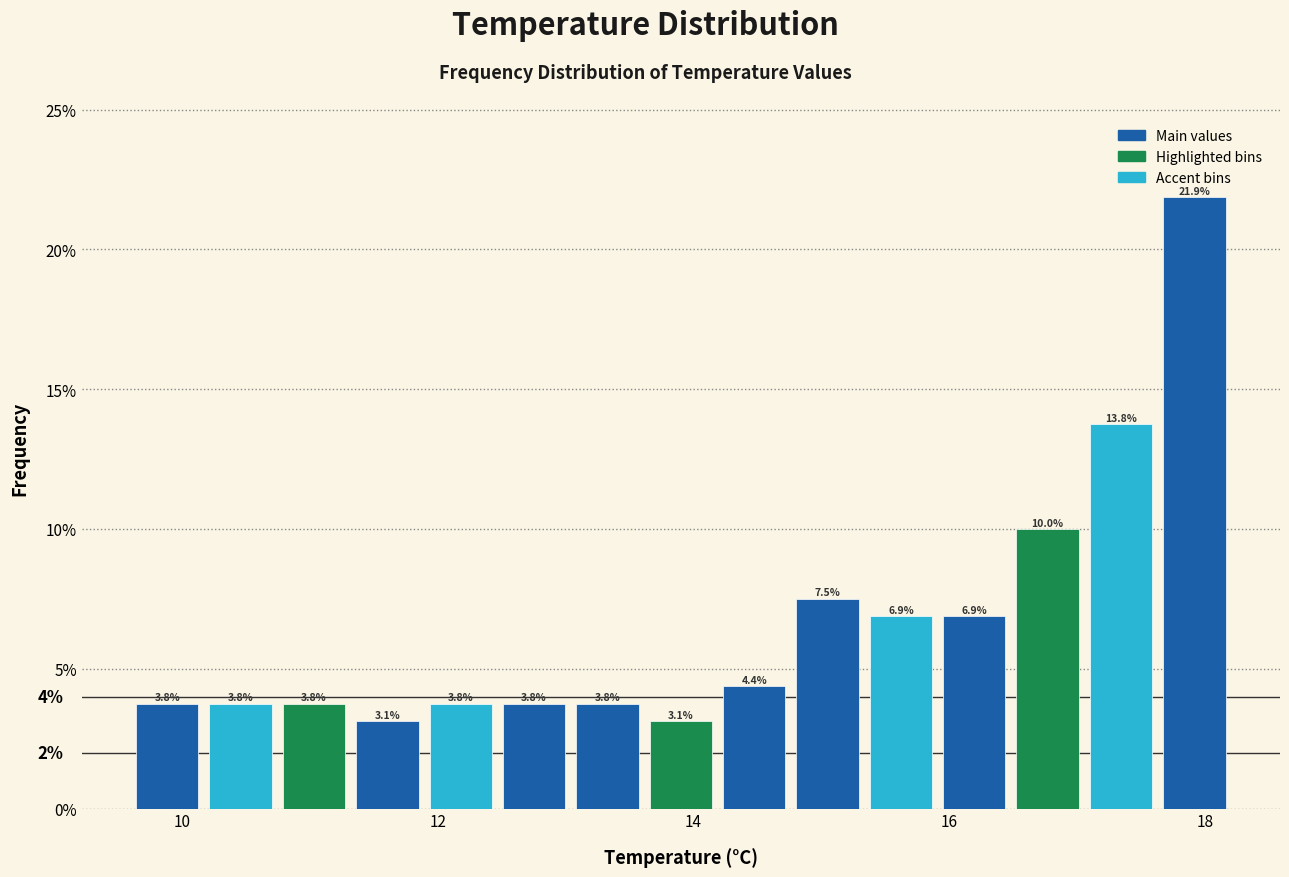

Read against the x-axis, roughly where is the centre of the tallest bar?

18.0